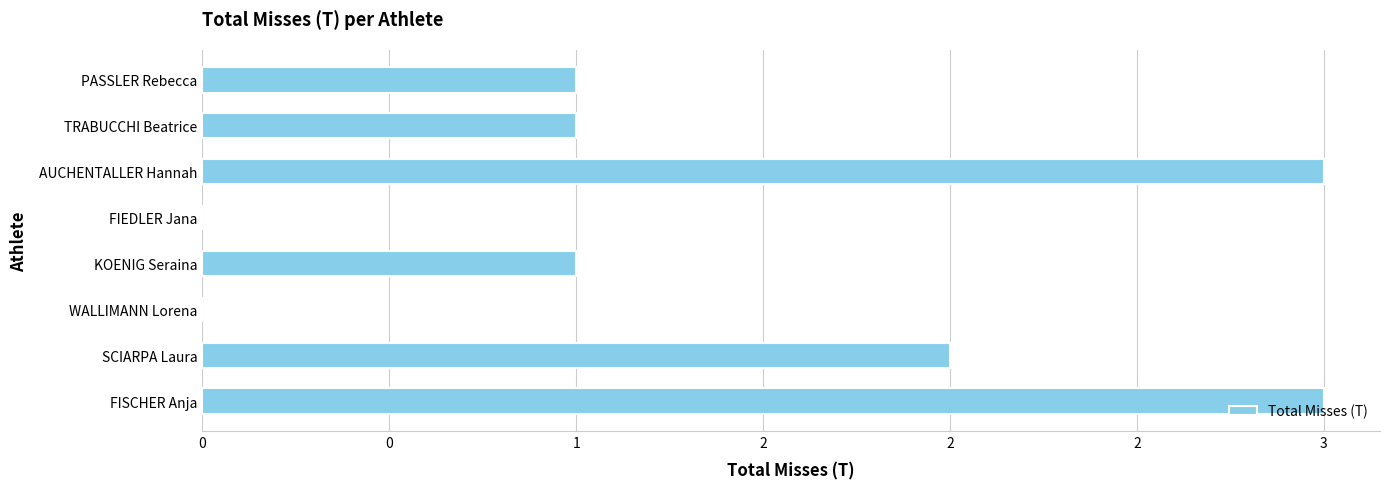

How many values are below 1?

2